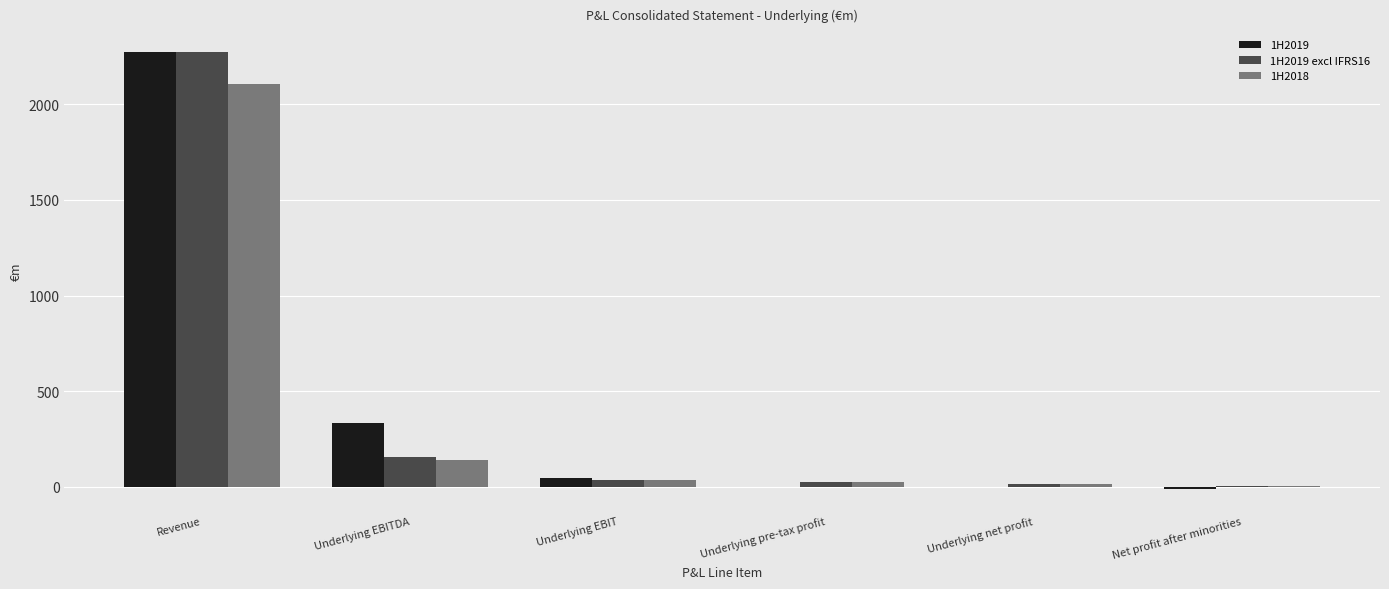

The value of 1H2019 excl IFRS16 at Underlying pre-tax profit is 23.4. True or false?

True